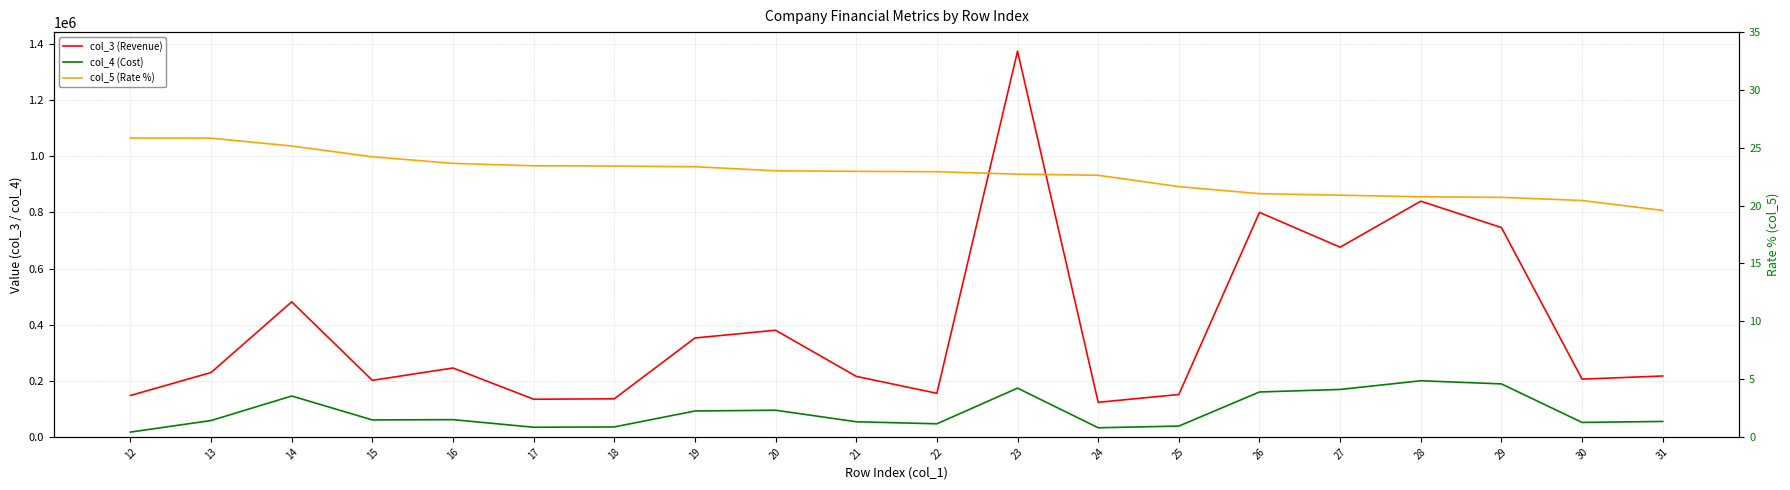

Which category has the lowest value in the col_3 (Revenue) series?

24